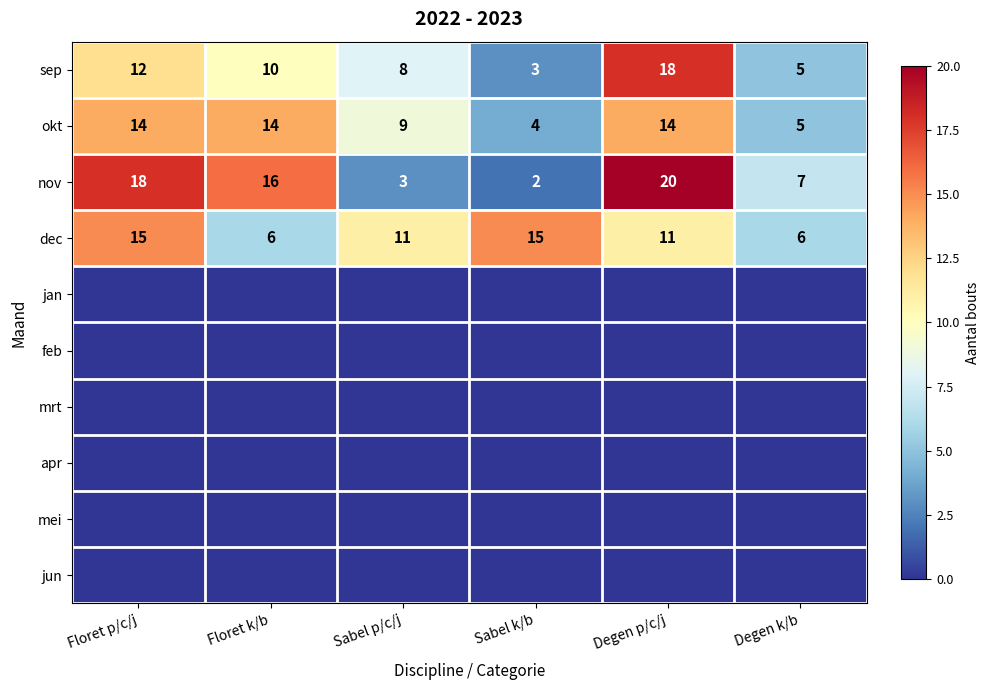

What is the difference between the maximum and minimum values in the nov series?

18